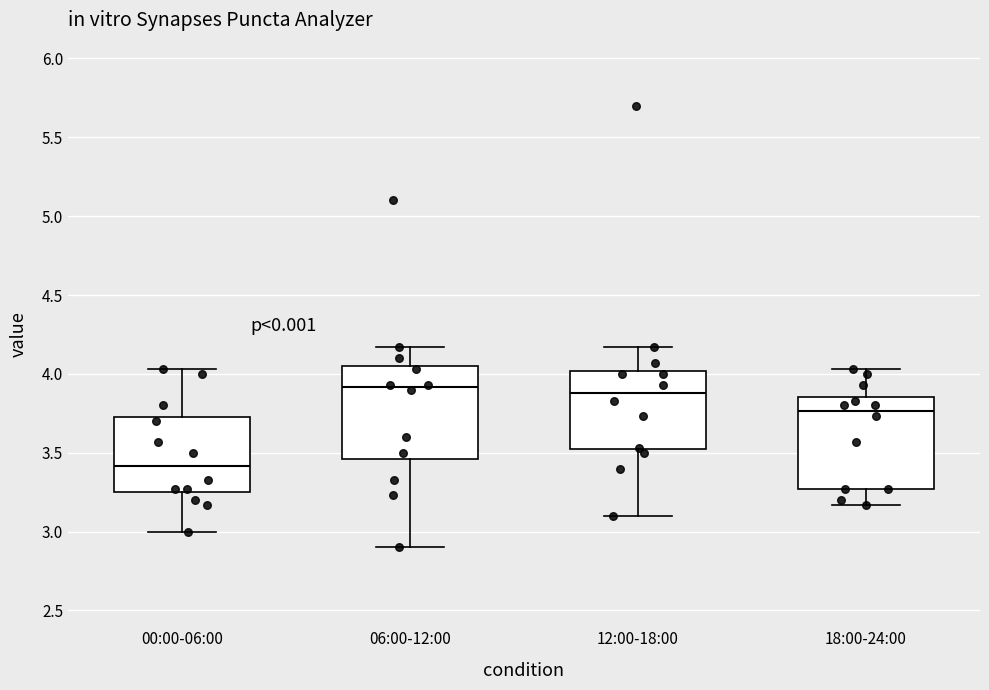

Which box's median line is the lowest?

00:00-06:00